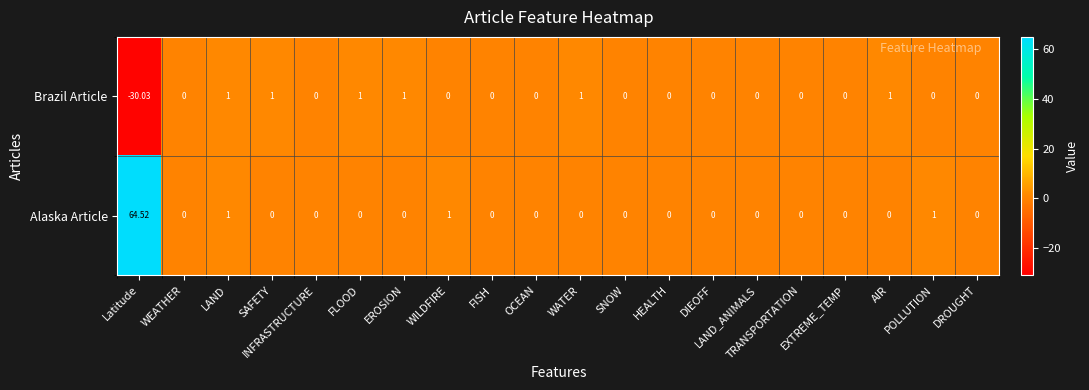

Which series has the widest spread of values?

Alaska Article